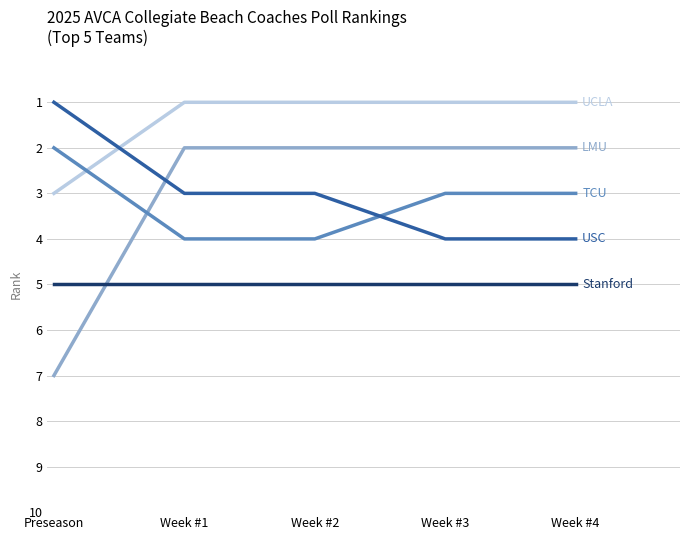

What is the greatest value displayed?

7